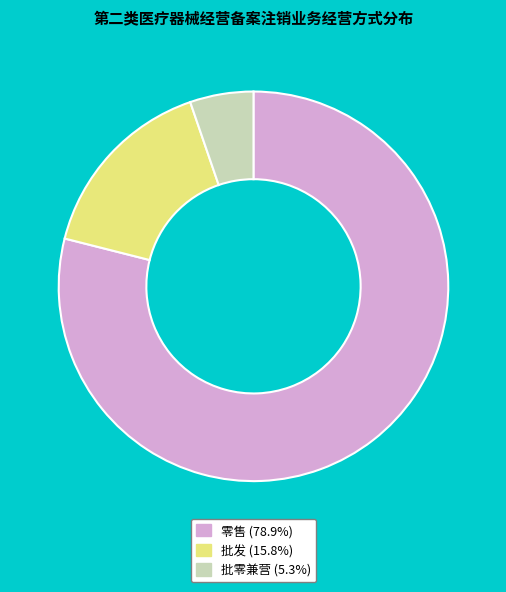

Which category has the smallest portion of the pie?

批零兼营